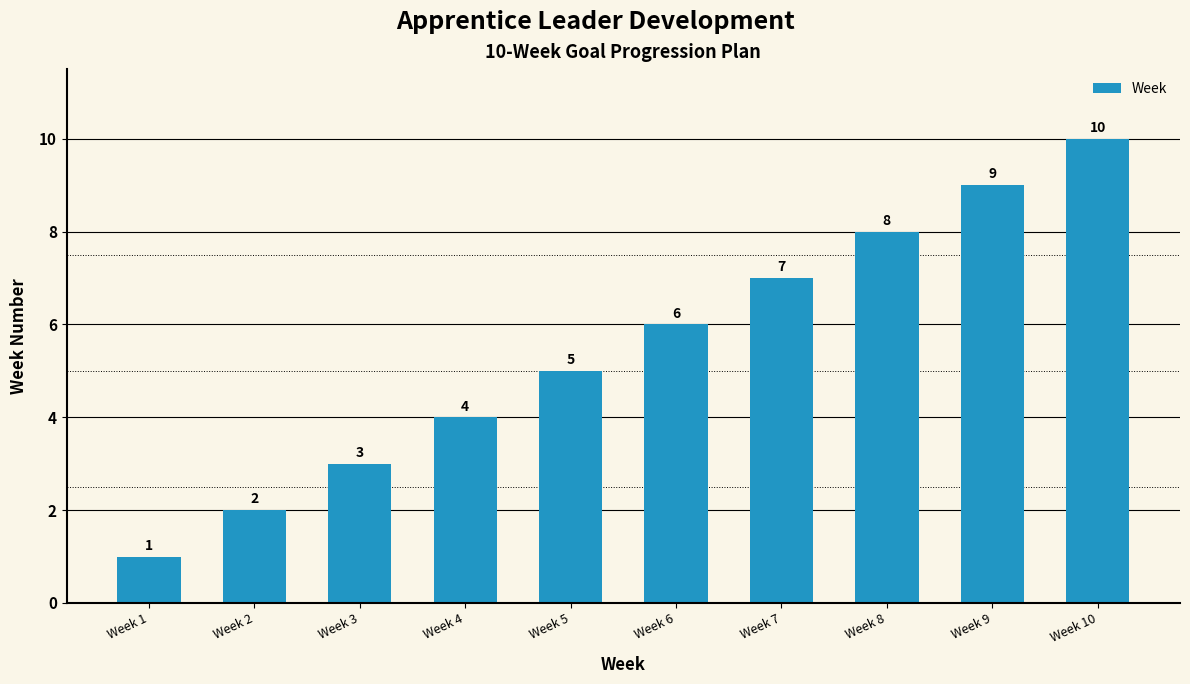

At which label is the value closest to 5?

Week 5